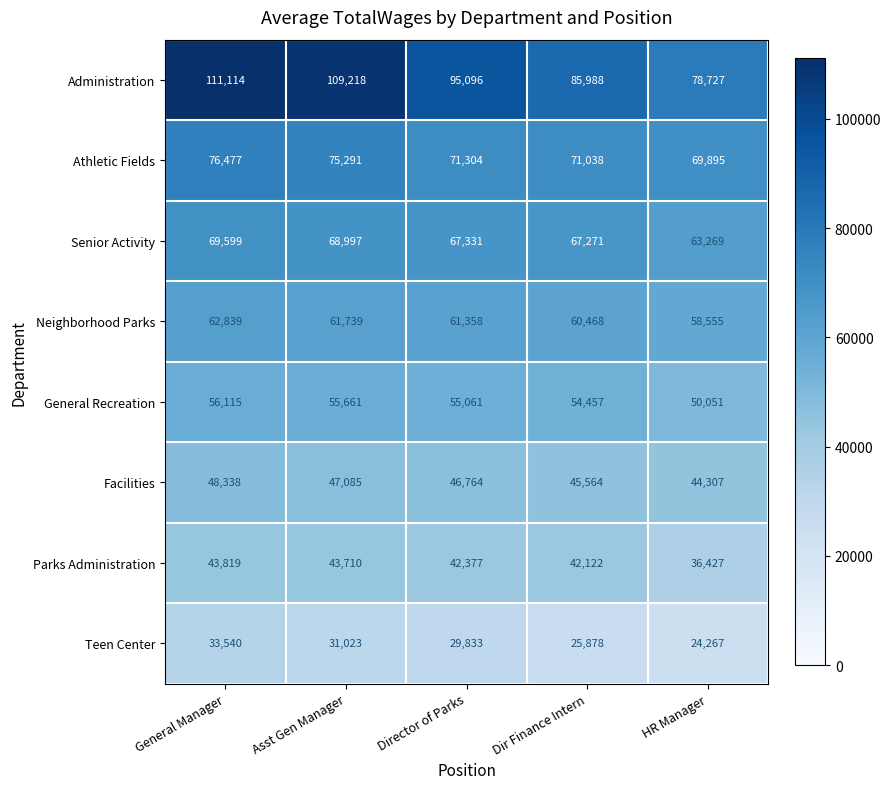

At which category is the sum across all series the highest?

General Manager